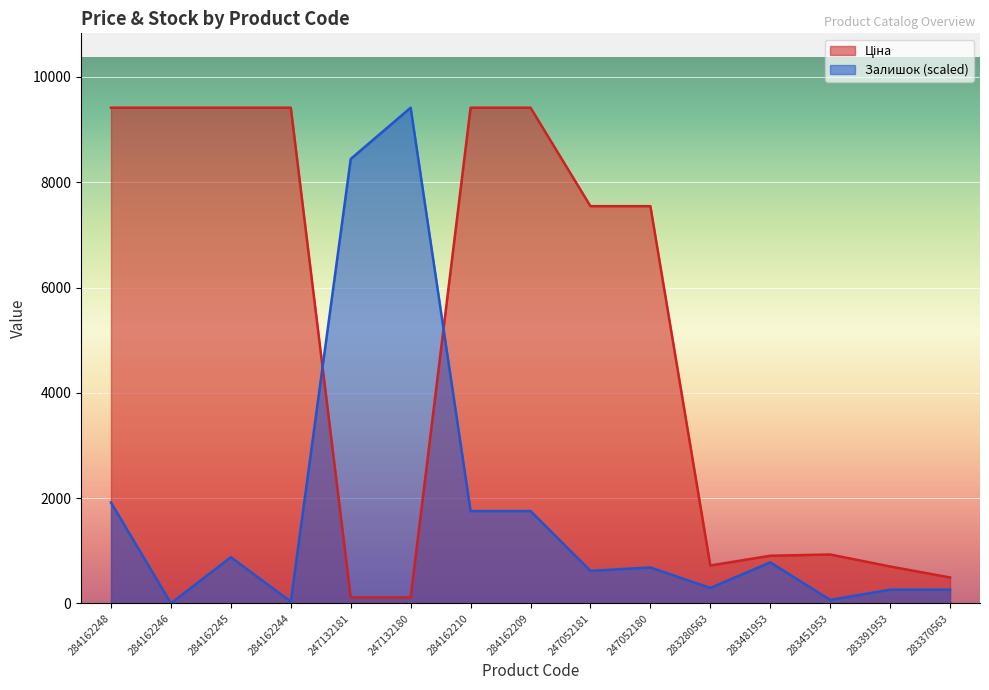

How many categories are shown in the chart?

15